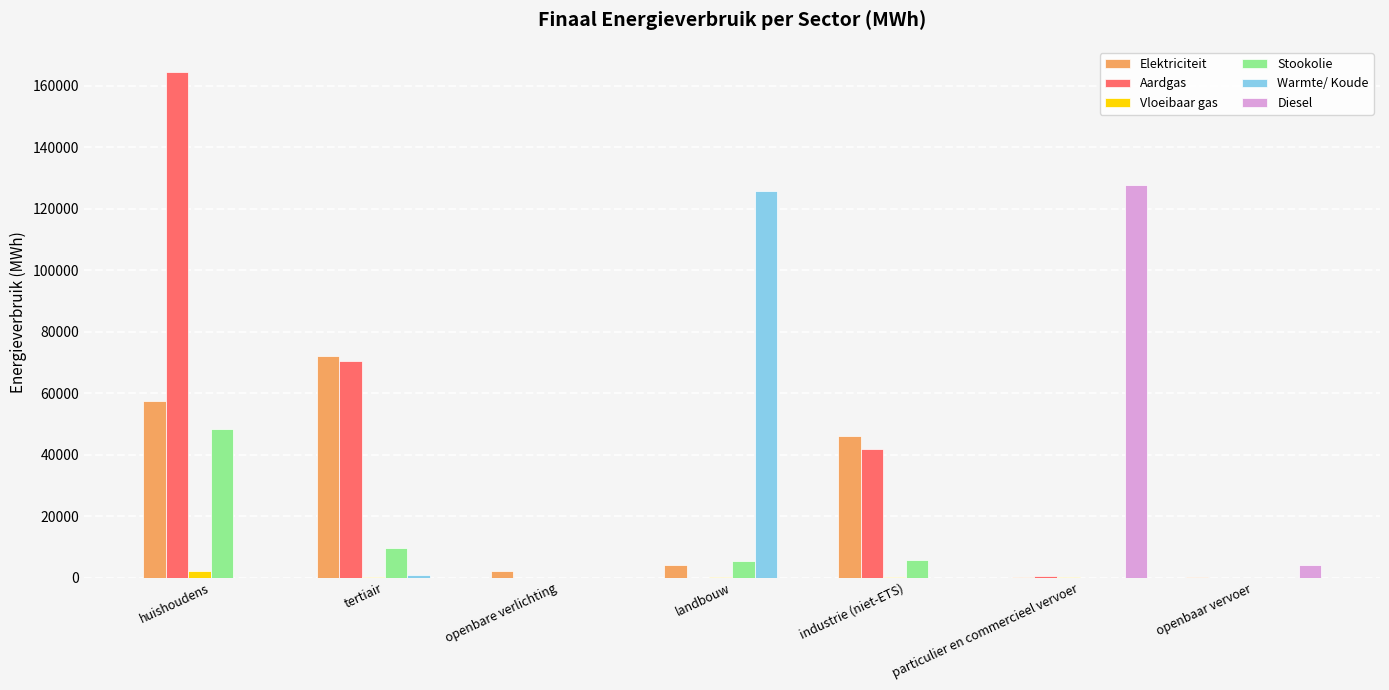

Which category has the highest value across all series?

huishoudens